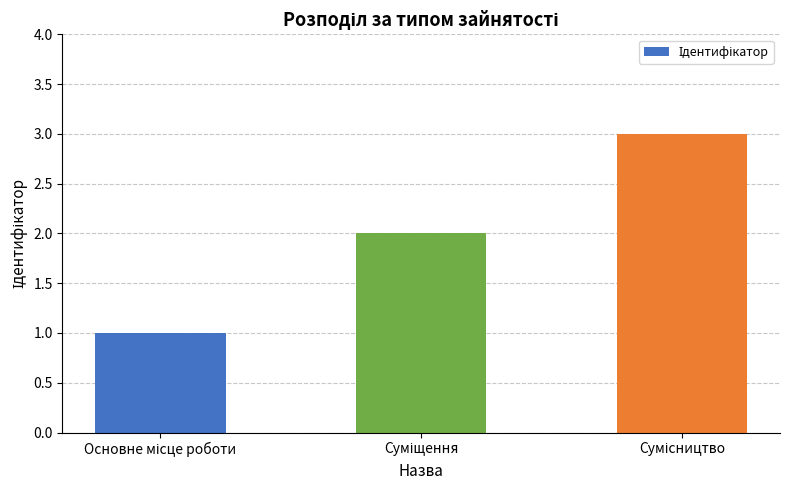

What is the sum of all values?

6